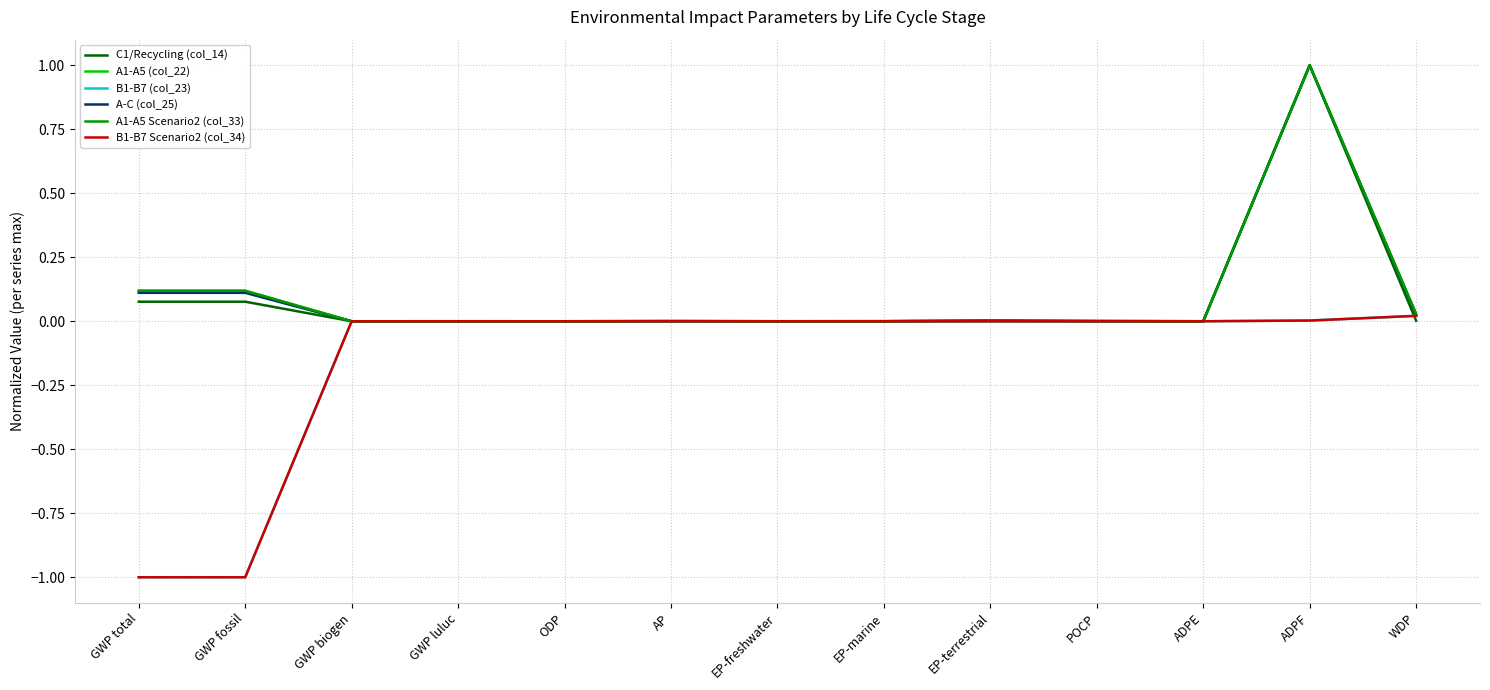

What is the sum of all B1-B7 Scenario2 (col_34) values?

-2.0